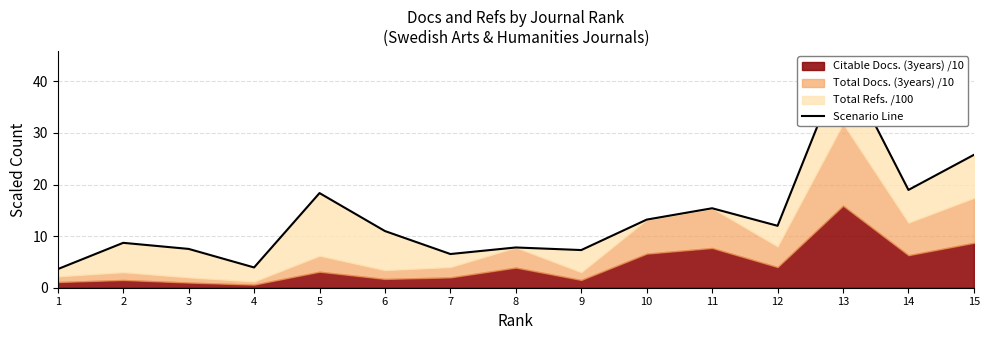

List the labels in order of value, largest first.

13, 15, 14, 5, 11, 10, 12, 6, 2, 8, 3, 9, 7, 4, 1